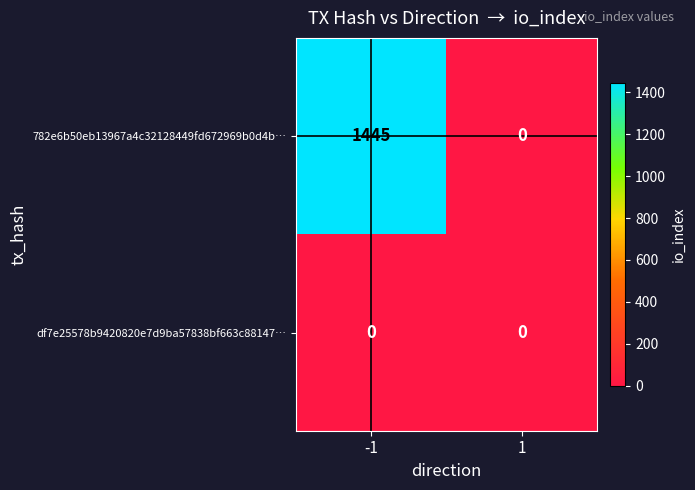

What is the highest value of the 782e6b50eb13967a4c32128449fd672969b0d4b… series?

1445